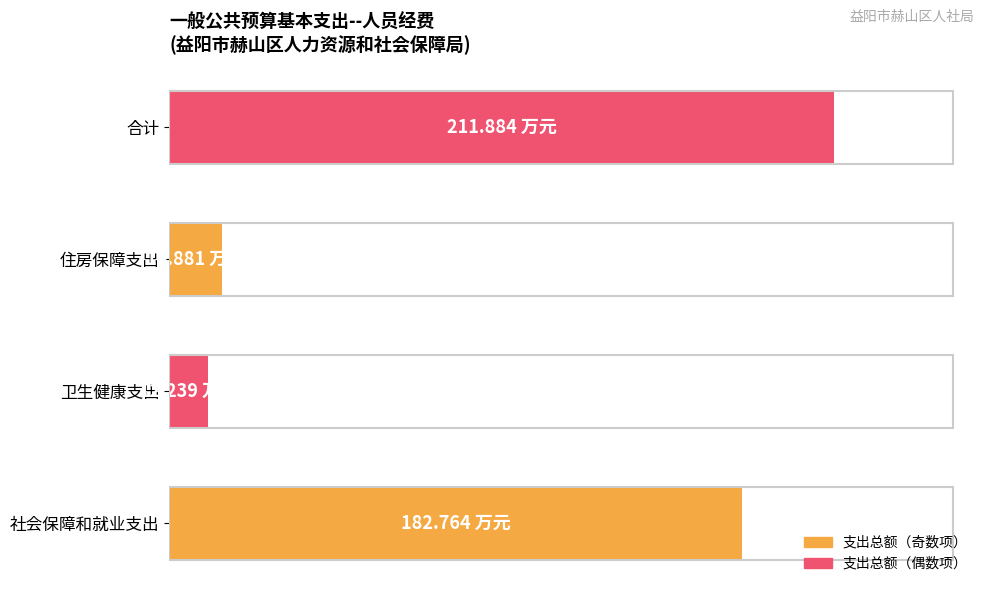

Does the chart contain any negative values?

No